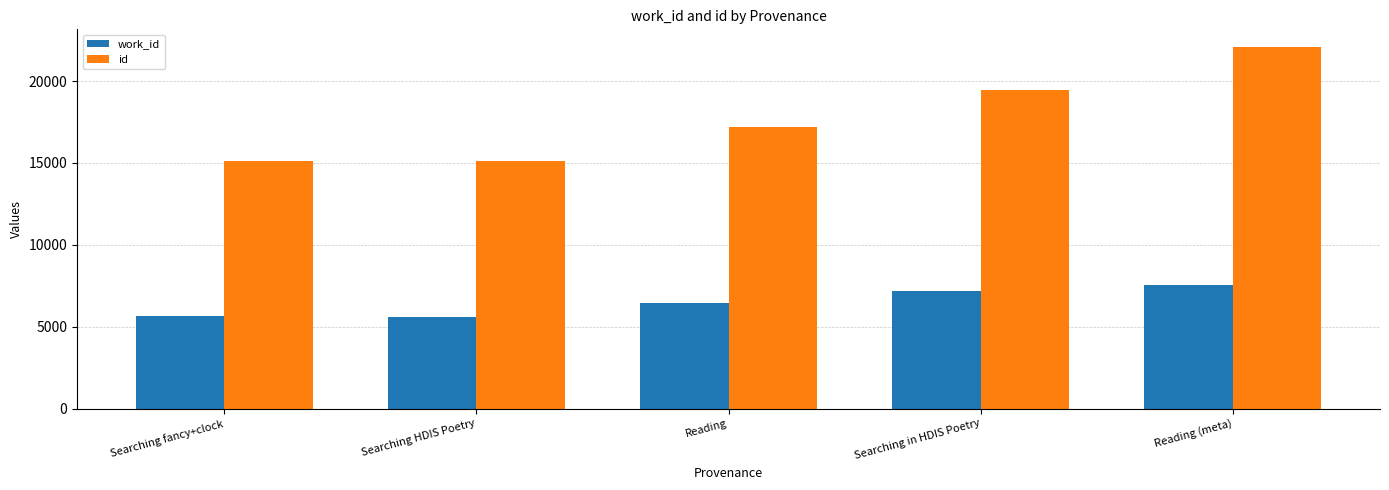

At Reading, list the series in order from largest to smallest.

id, work_id